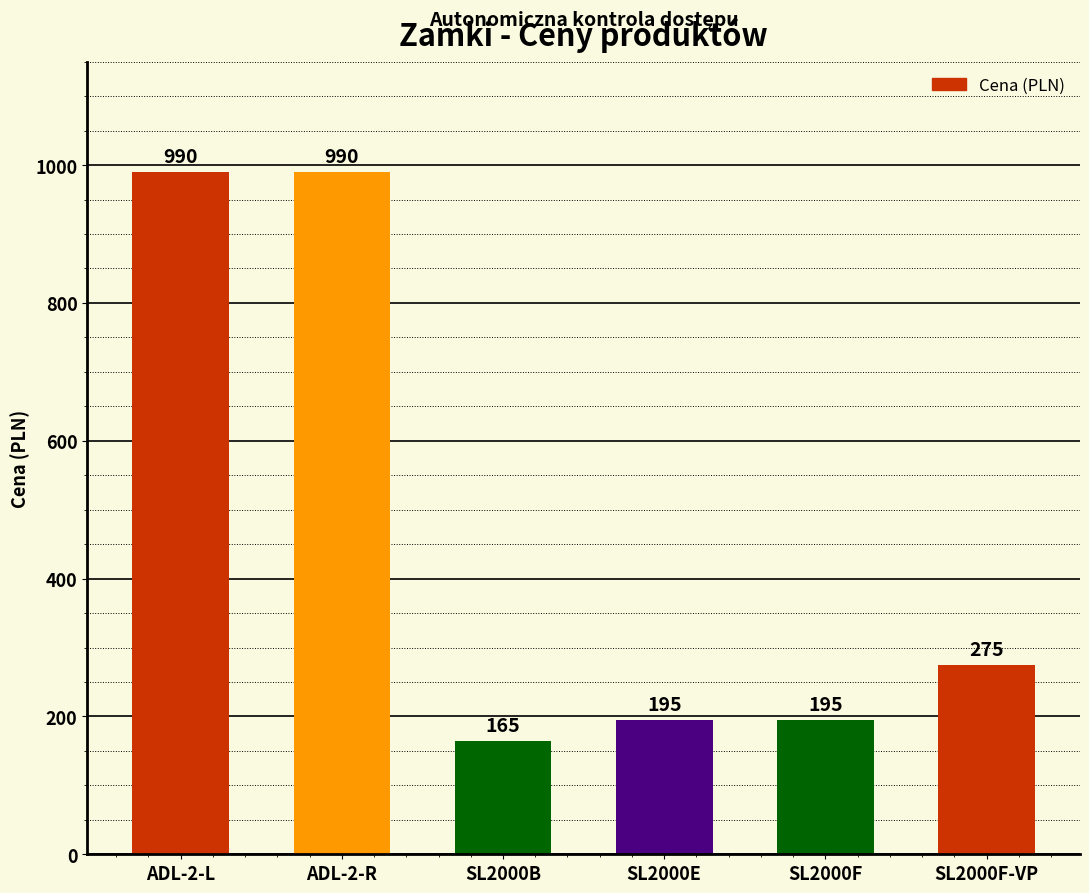

True or false: the data shows 306 at SL2000E.

False